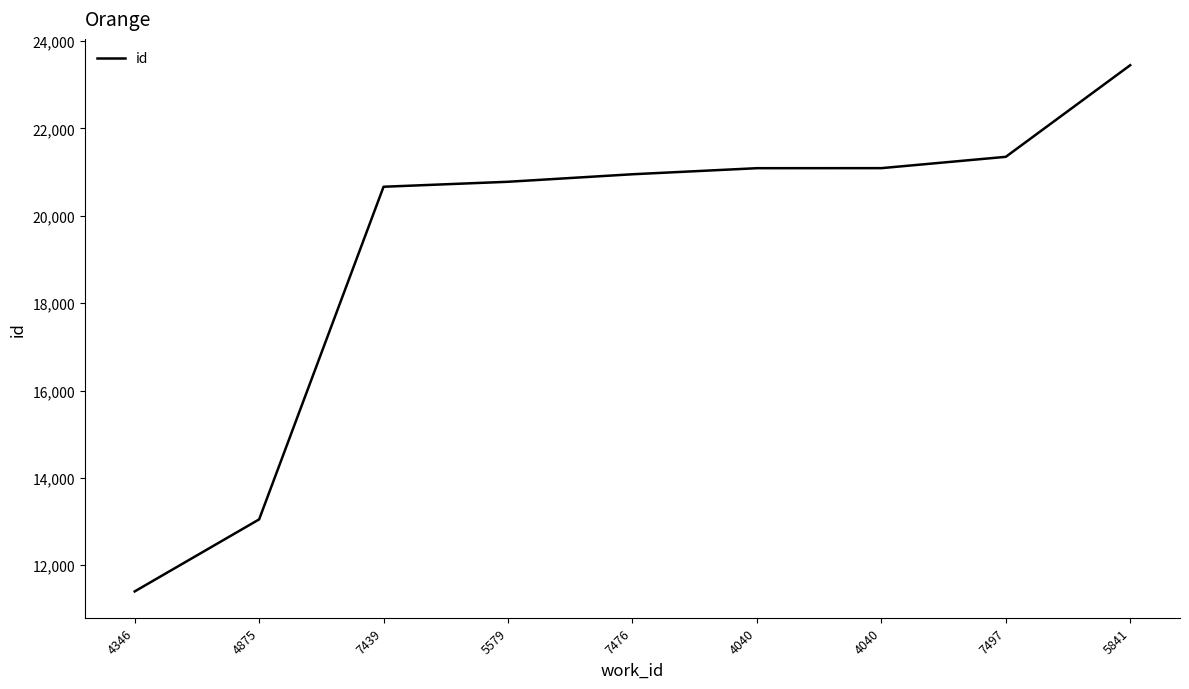

How many lines are shown in the chart?

1